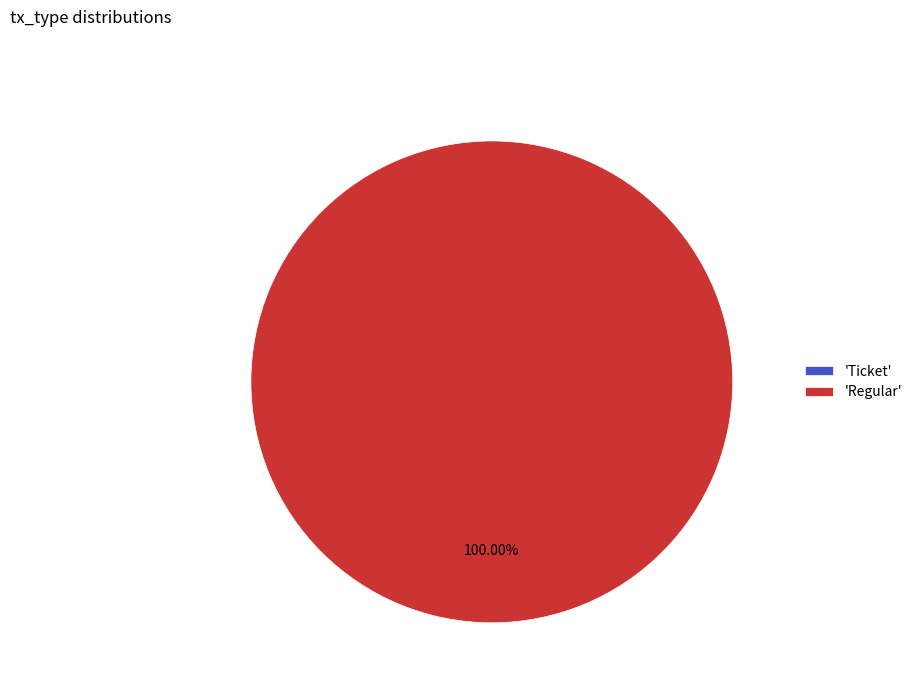

True or false: Ticket accounts for 1% of the total.

False